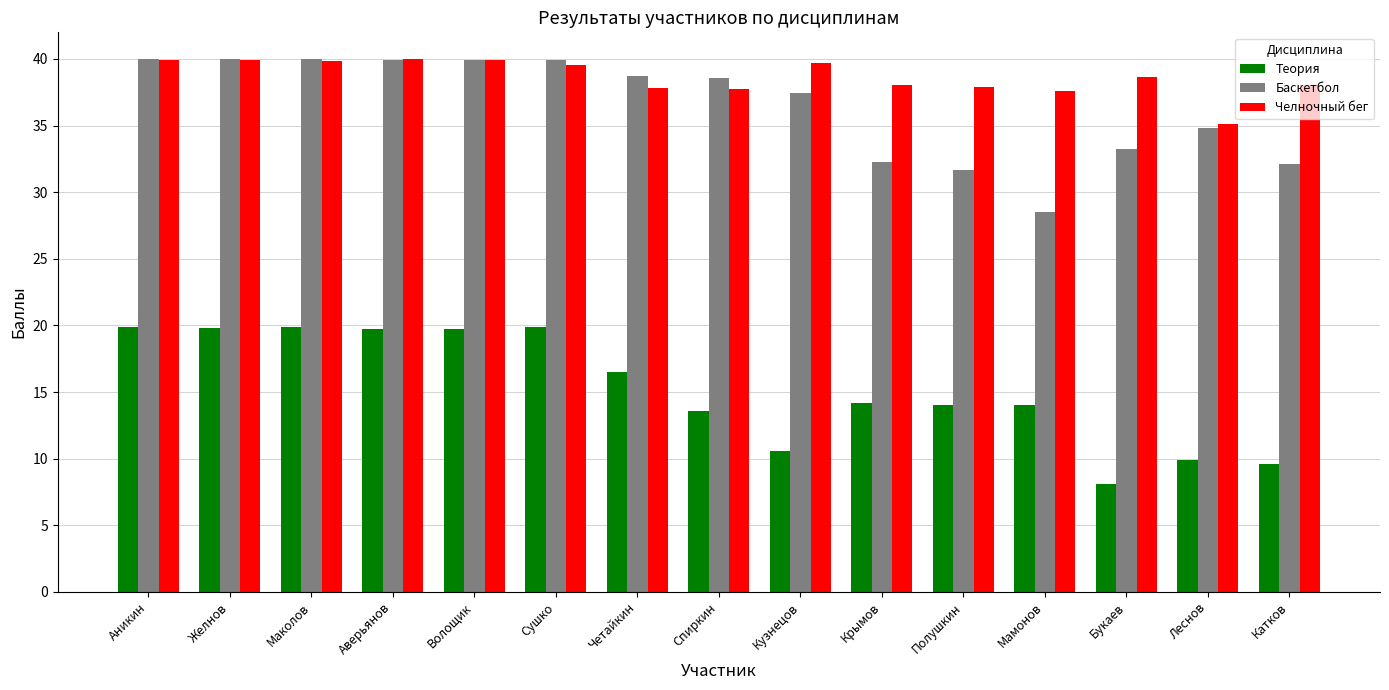

What is the maximum value for Челночный бег?

40.0